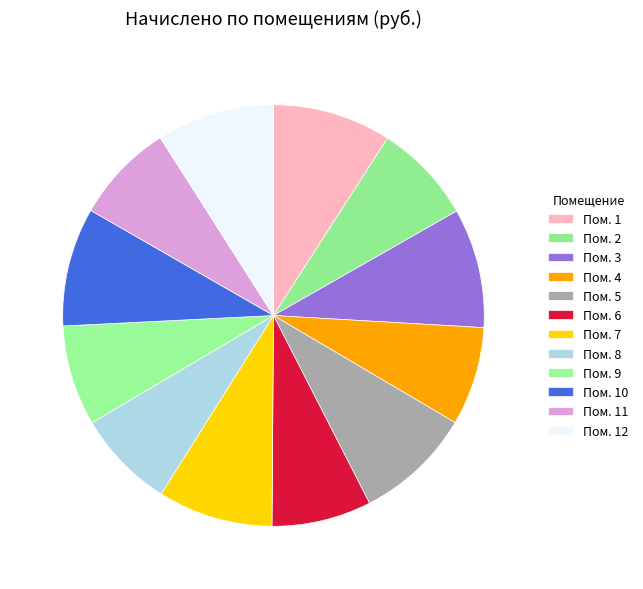

Count the number of slices in the pie.

12